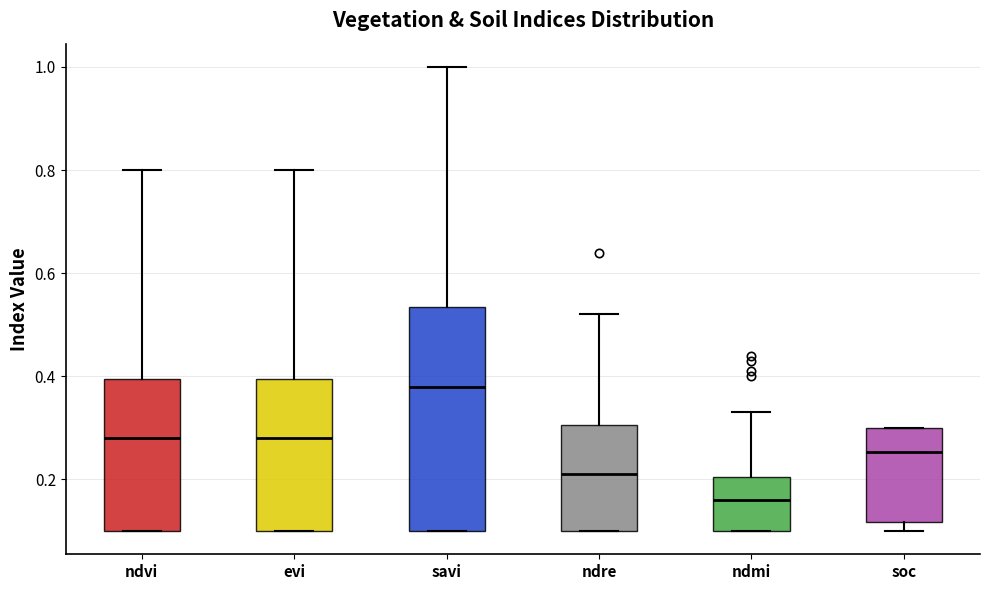

Reading left to right, read every box against the y-axis: the position of its median line, the range the box covers, and the ends of its whiskers. The values are not printed on the chart, so give them approximately, as read against the axis.

ndvi: median 0.28, box 0.10 to 0.40, whiskers 0.10 to 0.80
evi: median 0.28, box 0.10 to 0.40, whiskers 0.10 to 0.80
savi: median 0.38, box 0.10 to 0.54, whiskers 0.10 to 1.00
ndre: median 0.22, box 0.10 to 0.30, whiskers 0.10 to 0.52
ndmi: median 0.16, box 0.10 to 0.20, whiskers 0.10 to 0.34
soc: median 0.26, box 0.12 to 0.30, whiskers 0.10 to 0.30